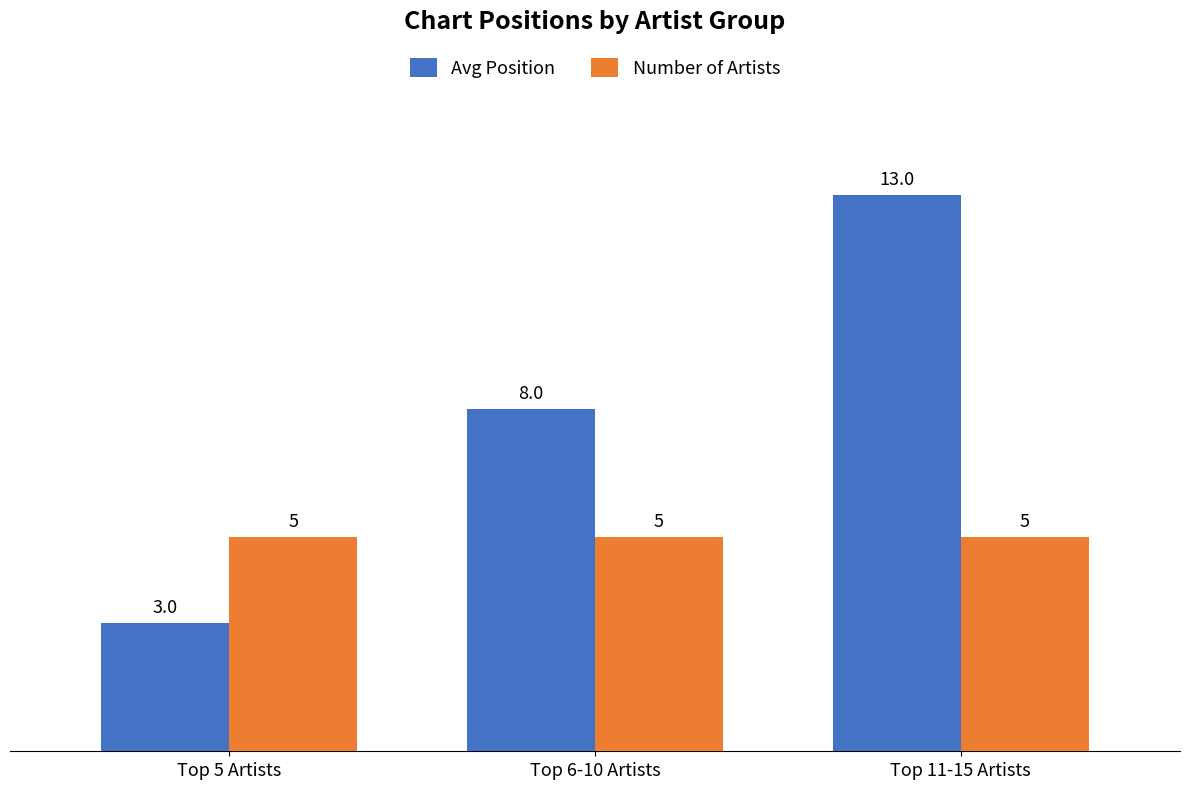

Which series has the widest spread of values?

Avg Position